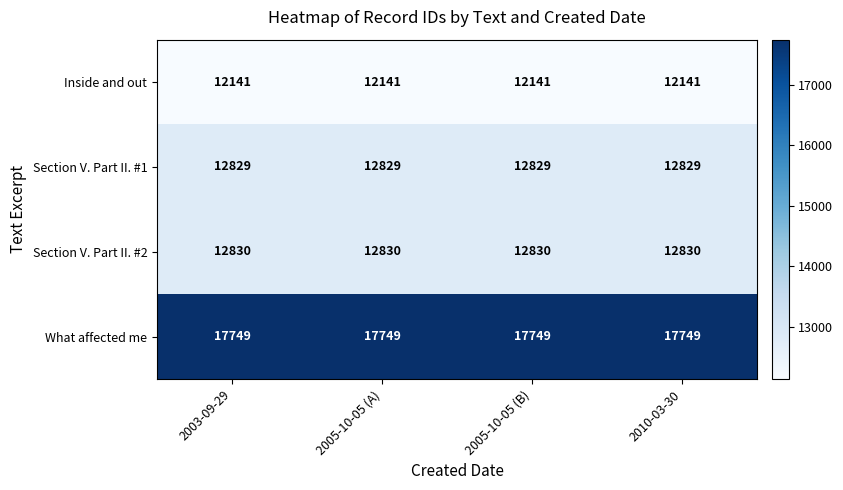

List the series in order of their peak value, lowest first.

Inside and out, Section V. Part II. #1, Section V. Part II. #2, What affected me